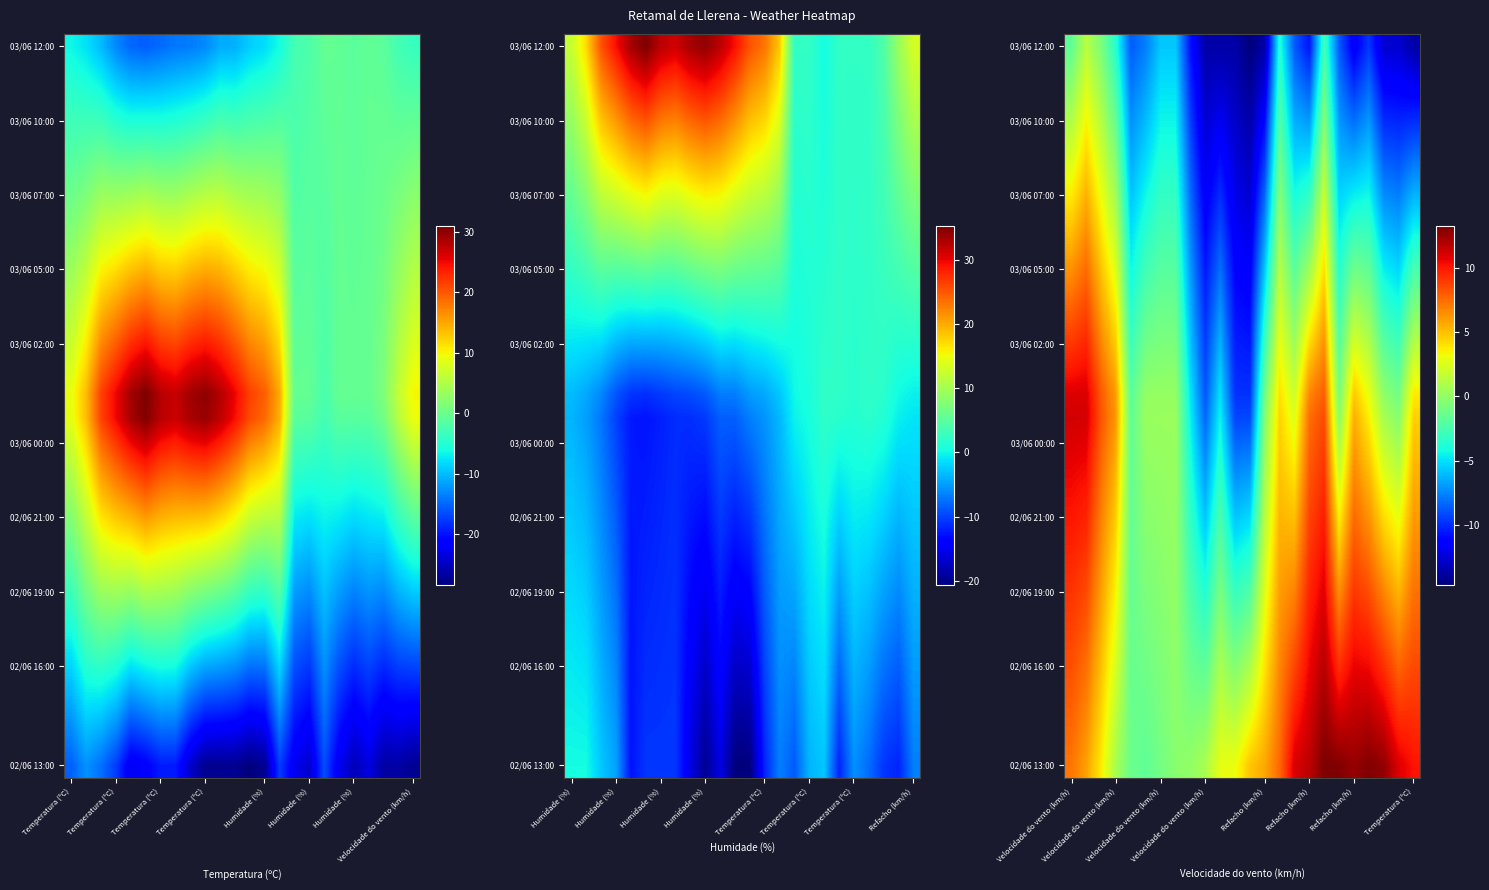

What is the total value across all series at 11?

-223.0